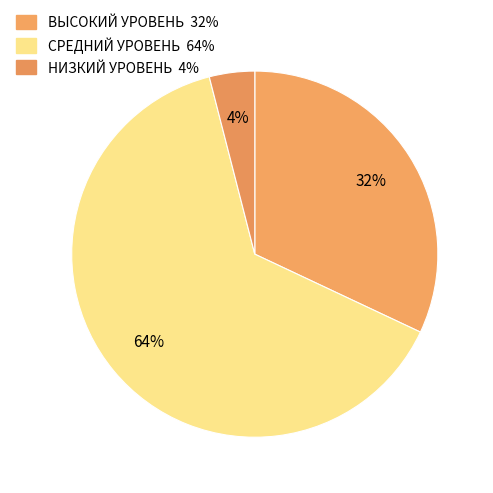

Is it true that СРЕДНИЙ УРОВЕНЬ is 64% of the pie?

True